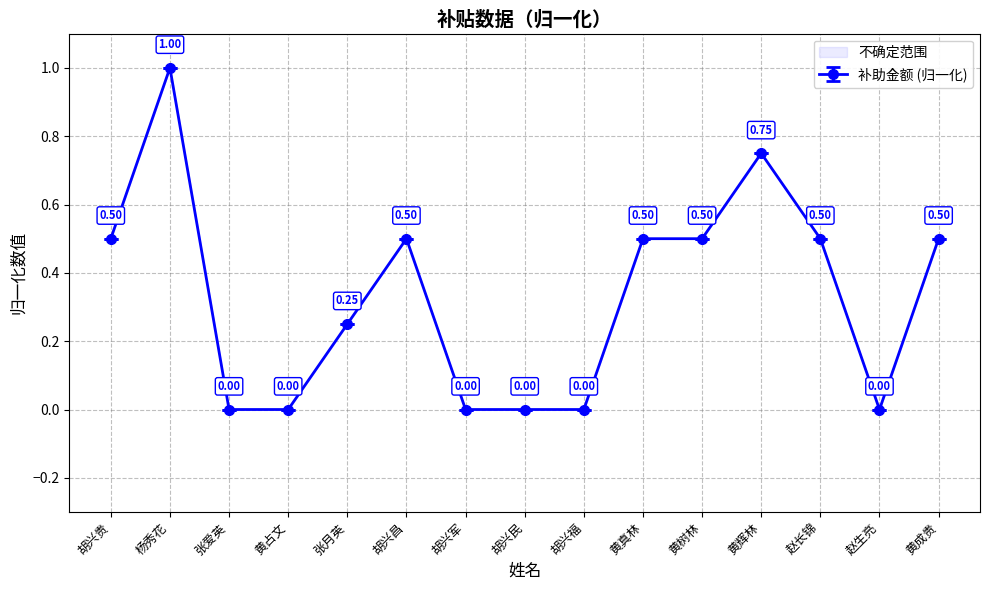

How many values in the 补助金额 series exceed 0?

9